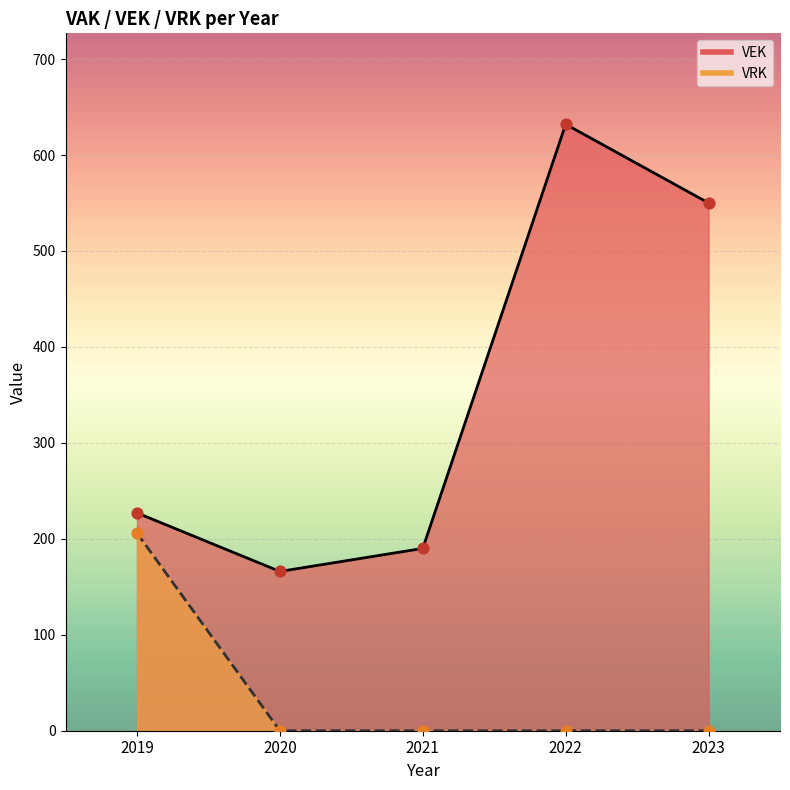

At how many categories does at least one series exceed 263?

2